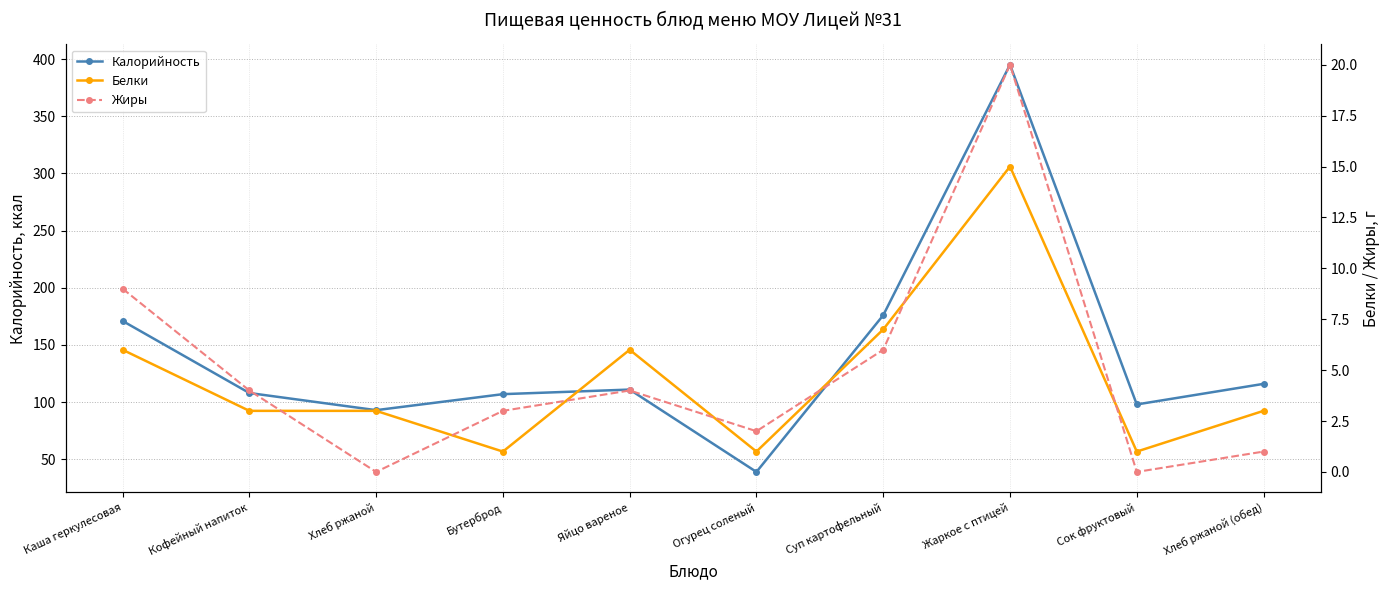

Is it true that Белки equals 5 at Кофейный напиток?

False